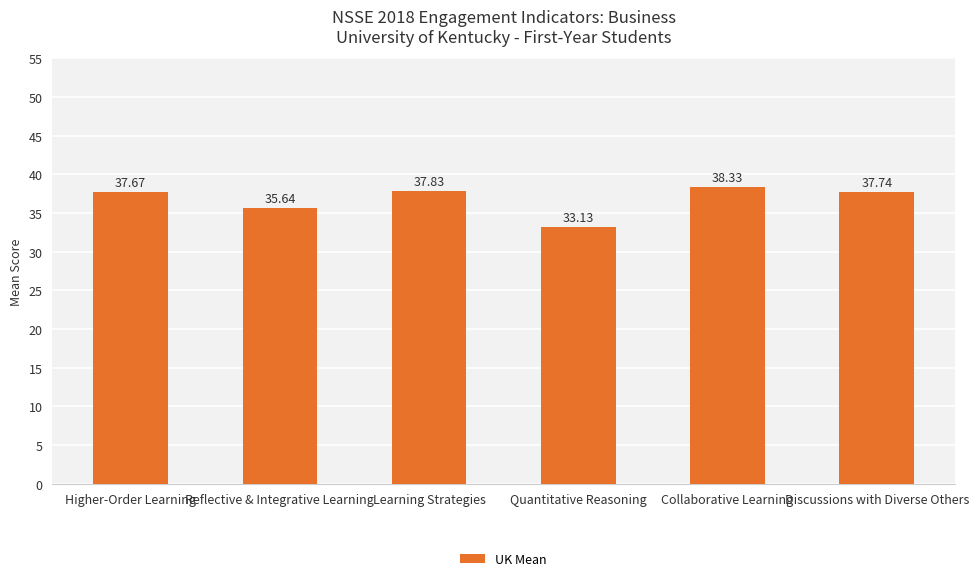

Count the number of categories in the chart.

6